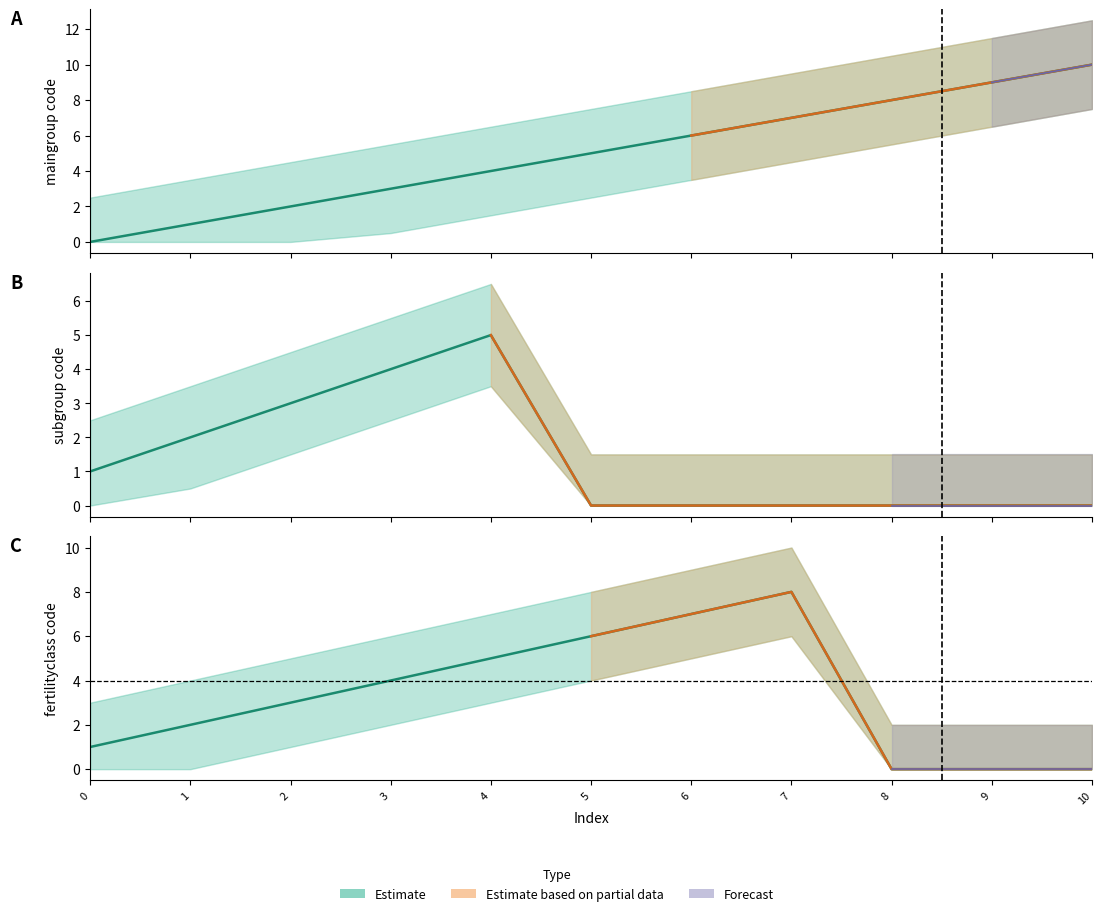

At which label does fertilityclass reach its minimum?

8